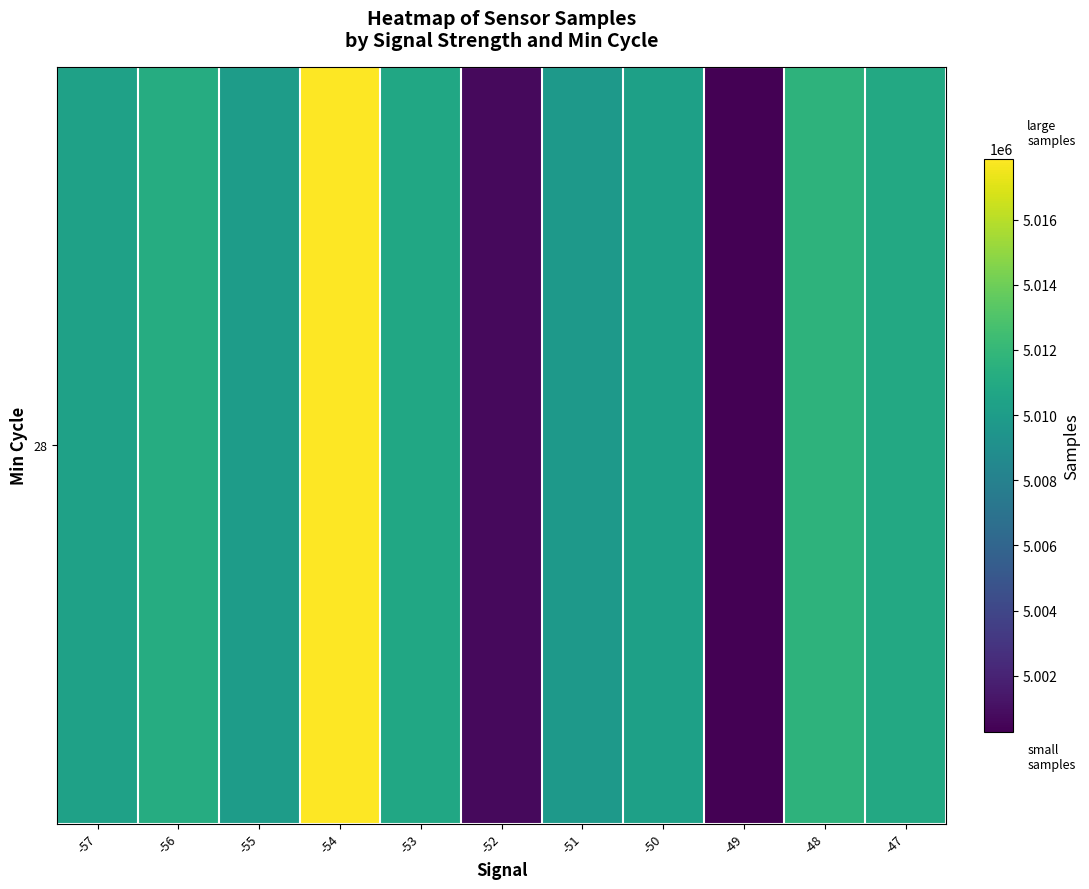

Approximately how many times larger is the value at -57 compared to -48?

1.0